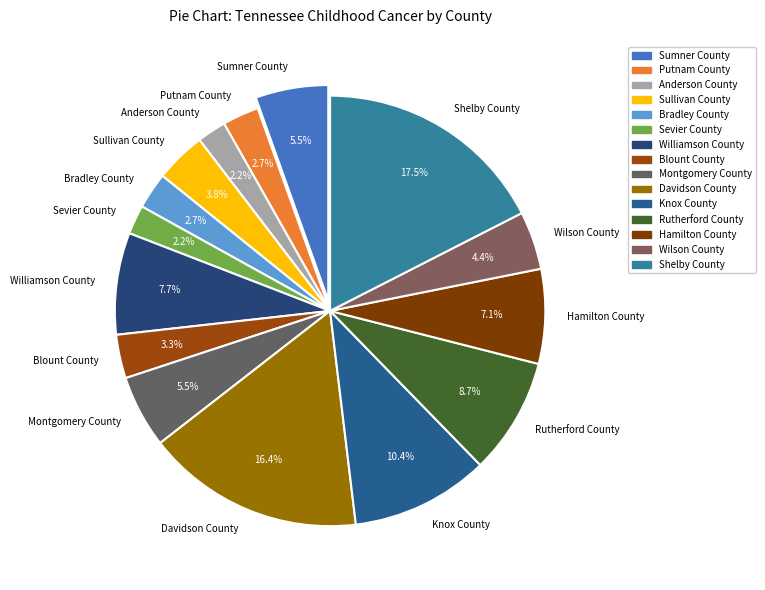

Does Sumner County represent more than half of the total?

No